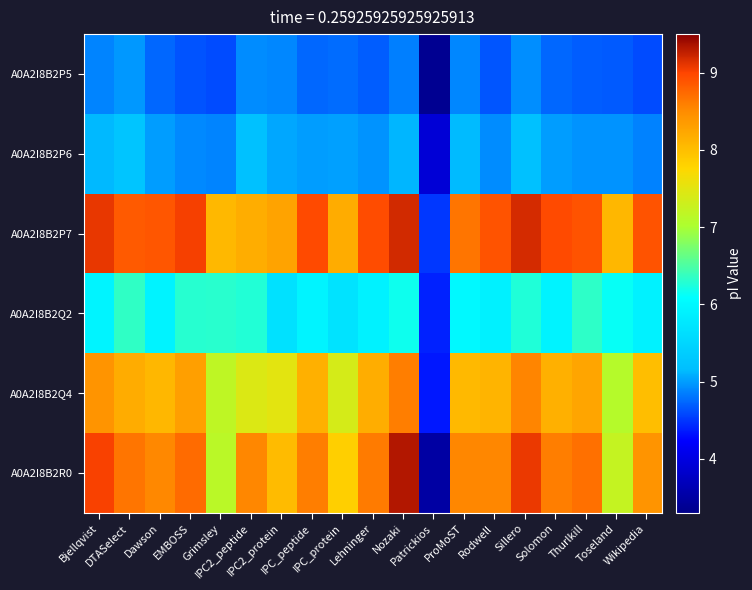

At how many categories does at least one series exceed 4?

19